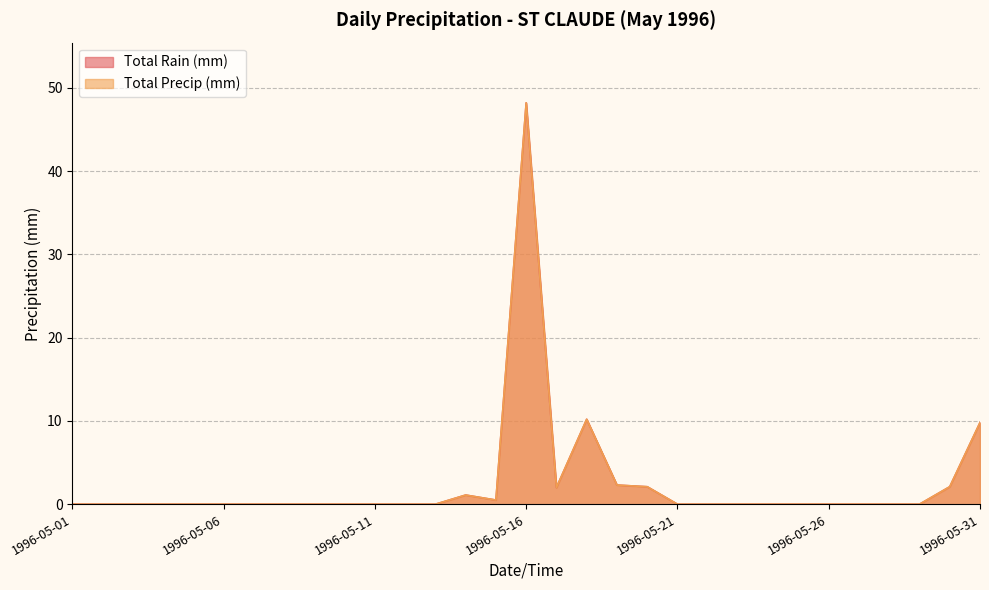

Is it true that Total Rain (mm) equals 0.6 at 1996-05-19?

False